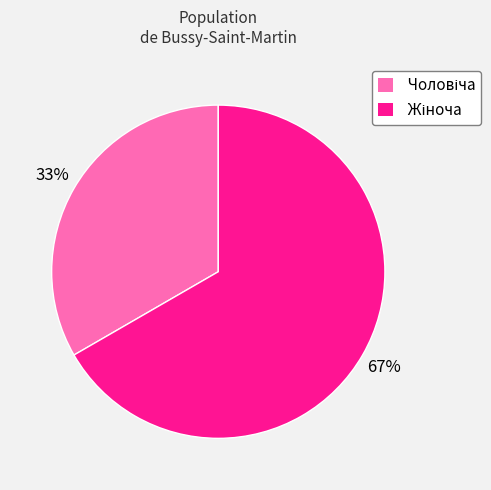

To the nearest percent, what is the average slice percentage?

50%